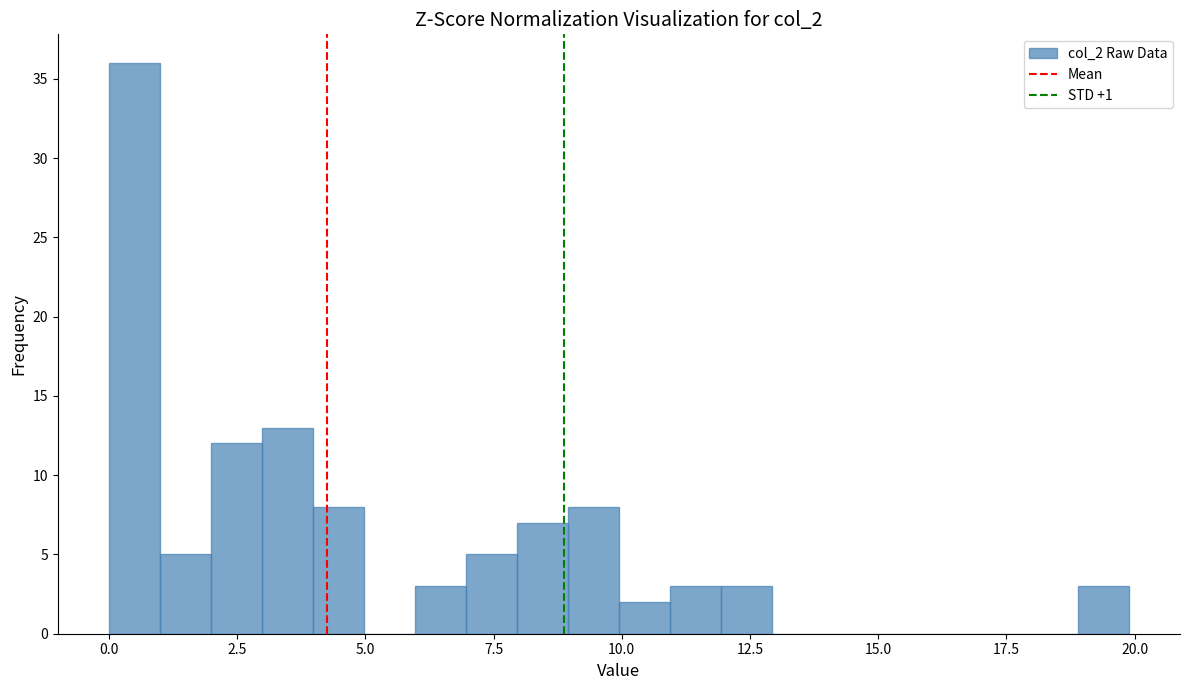

Read against the x-axis, roughly where is the centre of the tallest bar?

0.5